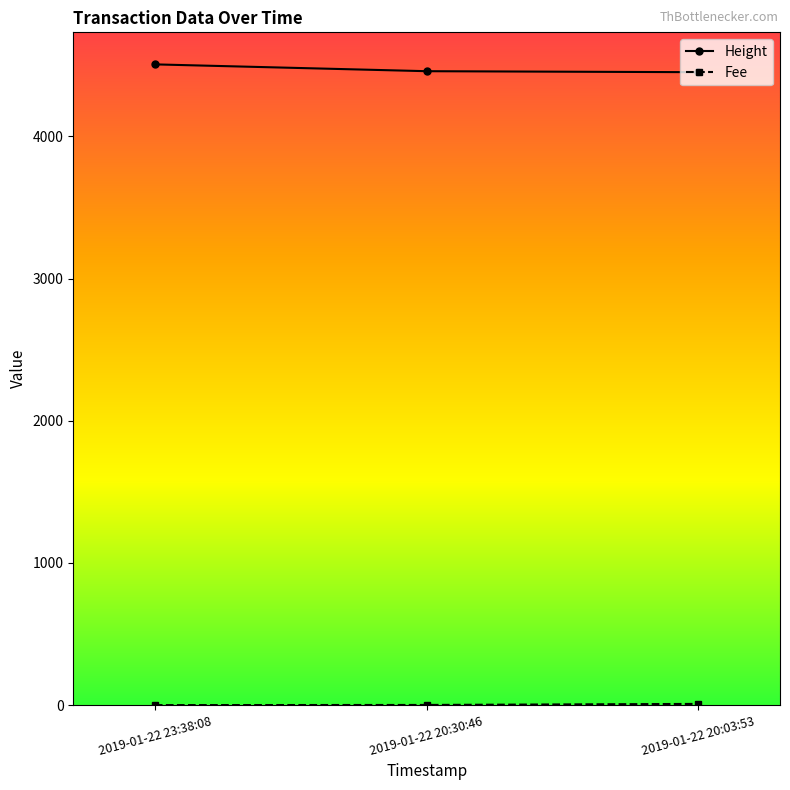

The value of Height at 2019-01-22 20:03:53 is 4452.0. True or false?

True